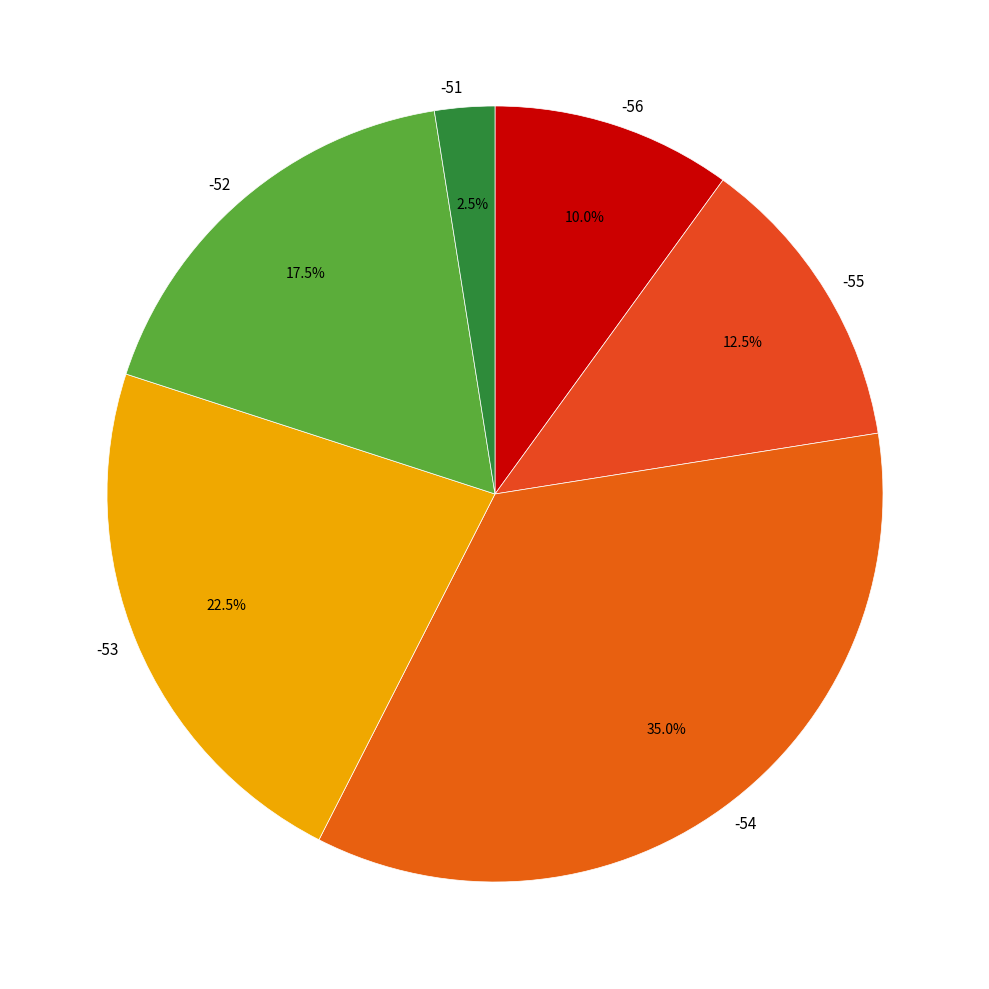

Rank the categories by value from highest to lowest.

-54, -53, -52, -55, -56, -51